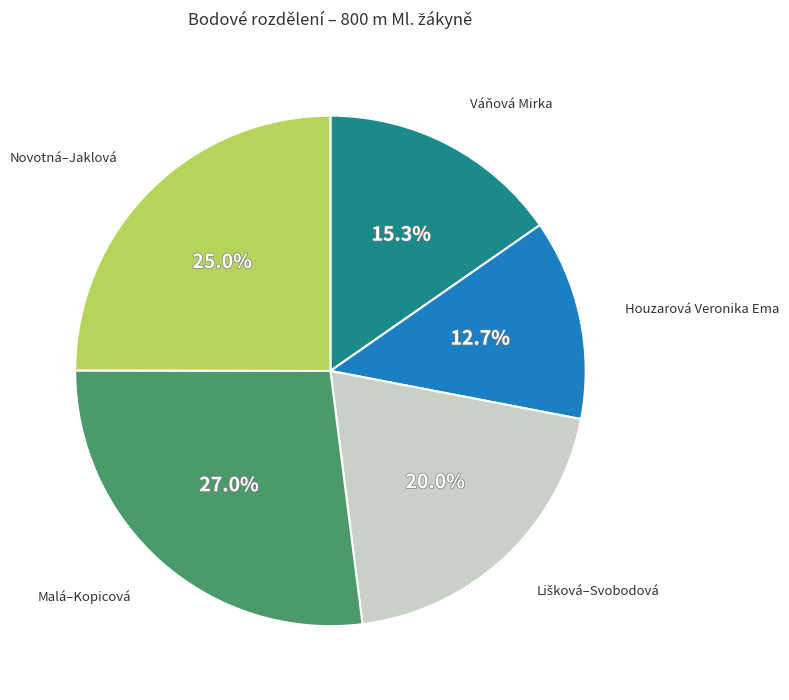

Count the number of slices in the pie.

5